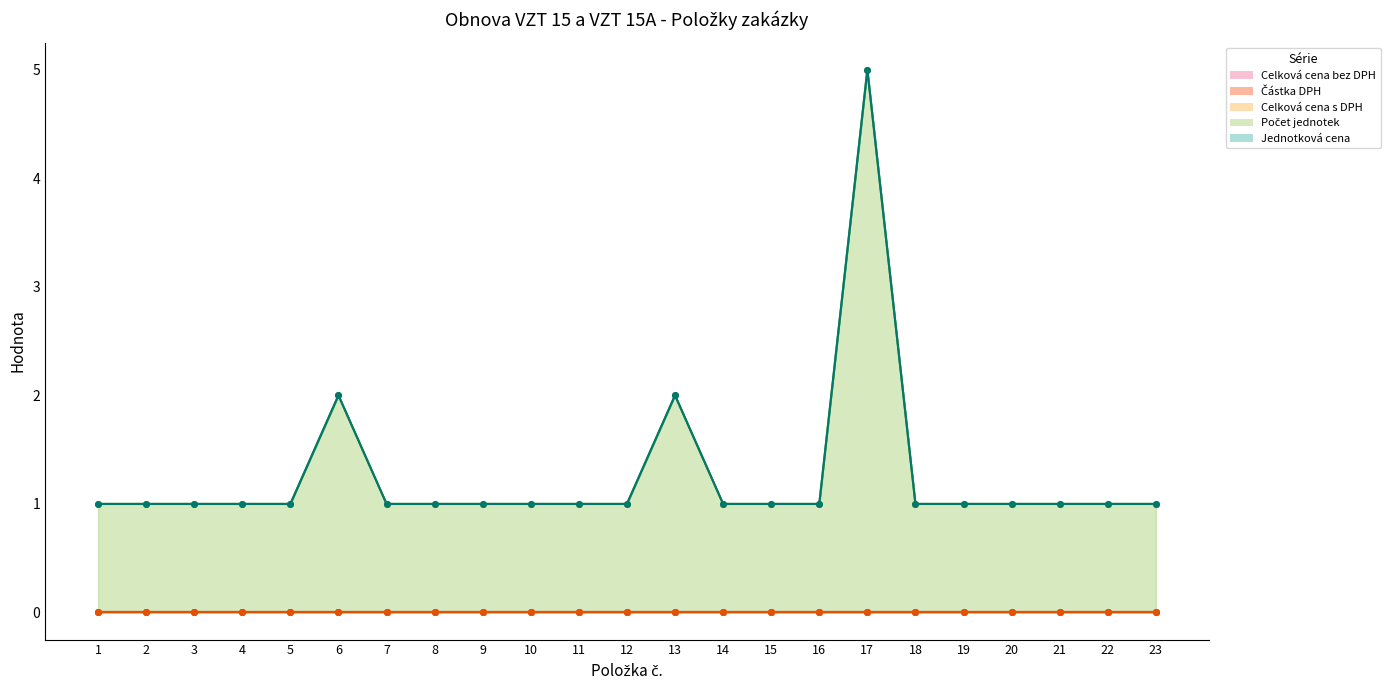

Does the chart display data point markers on the line(s)?

Yes